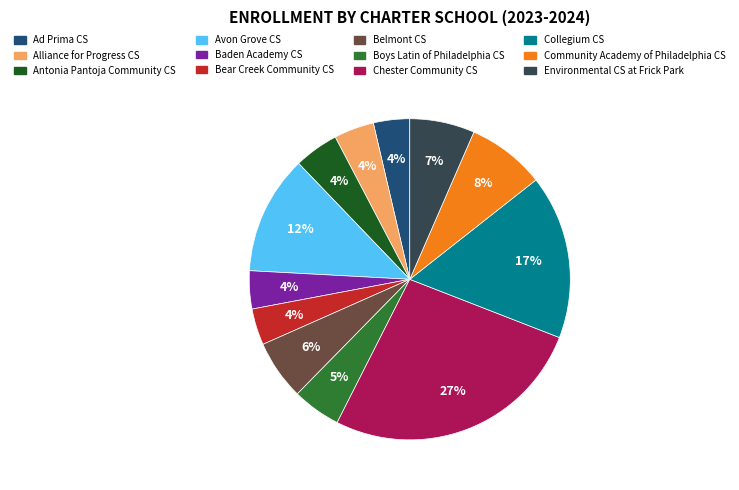

To the nearest percent, what is the difference between the Environmental CS at Frick Park and Bear Creek Community CS slice percentages?

3%